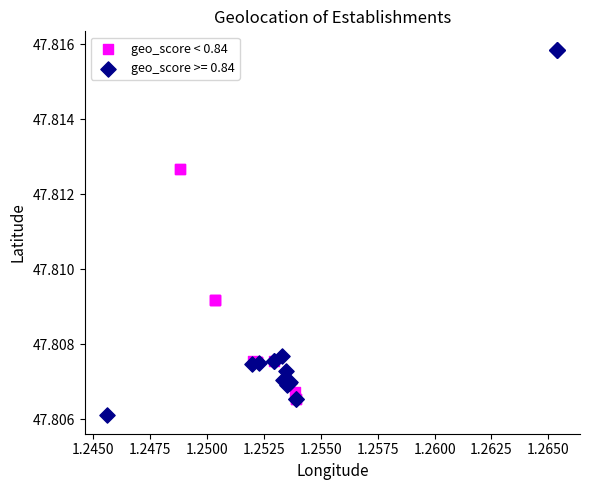

Which series has the largest Y range (max minus min)?

geo_score >= 0.84